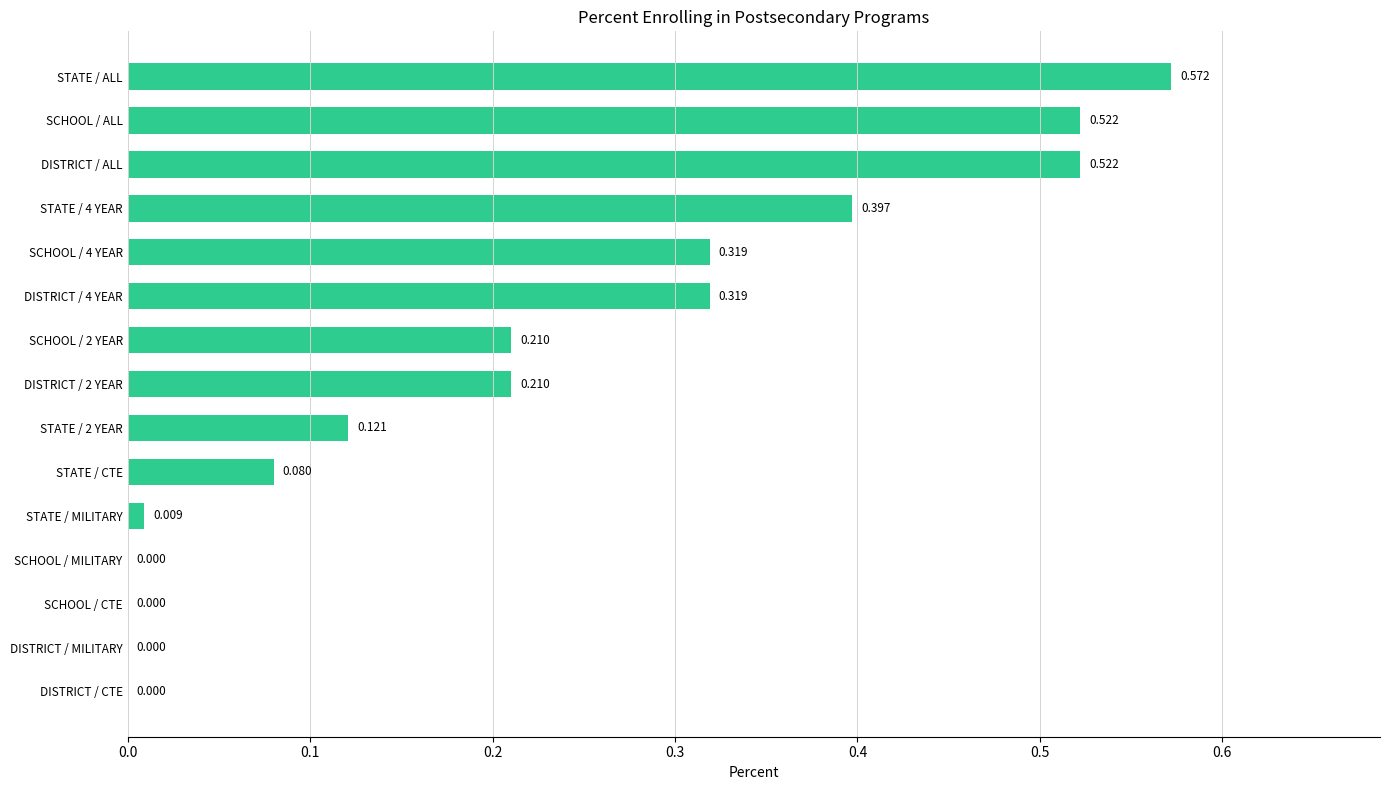

Between STATE / ALL and SCHOOL / ALL, which is larger?

STATE / ALL